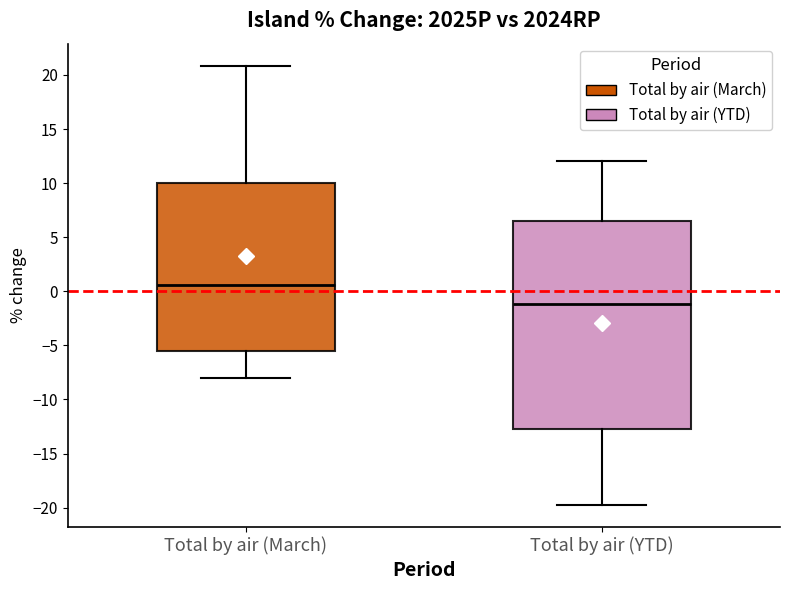

Reading left to right, transcribe this box plot: for each box, give where its median line is, the range the box spans, and where its two whiskers end, as read against the y-axis. The values are not printed on the chart, so give them approximately, as read against the axis.

Total by air (March): median 0.5, box -5.5 to 10.0, whiskers -8.0 to 21.0
Total by air (YTD): median -1.0, box -12.5 to 6.5, whiskers -20.0 to 12.0